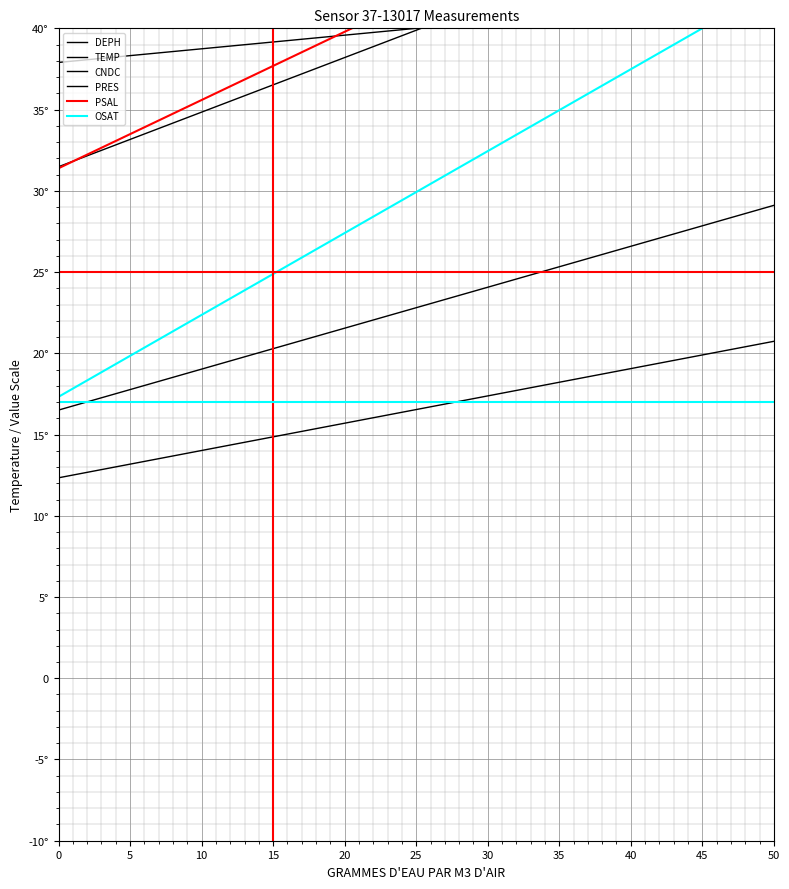

How many data points in PSAL are less than 41?

7